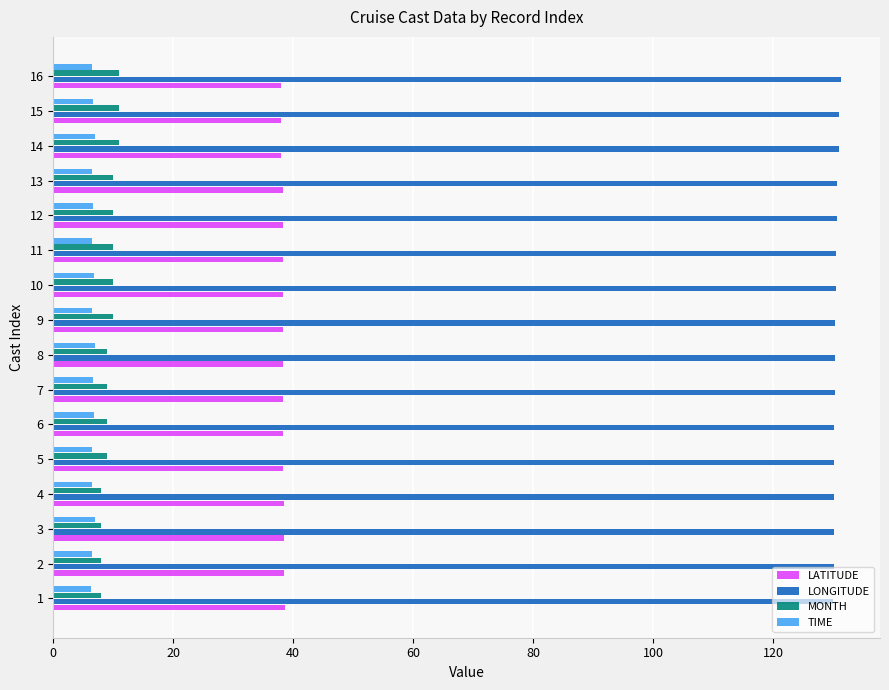

What is the lowest value of the LONGITUDE series?

130.1